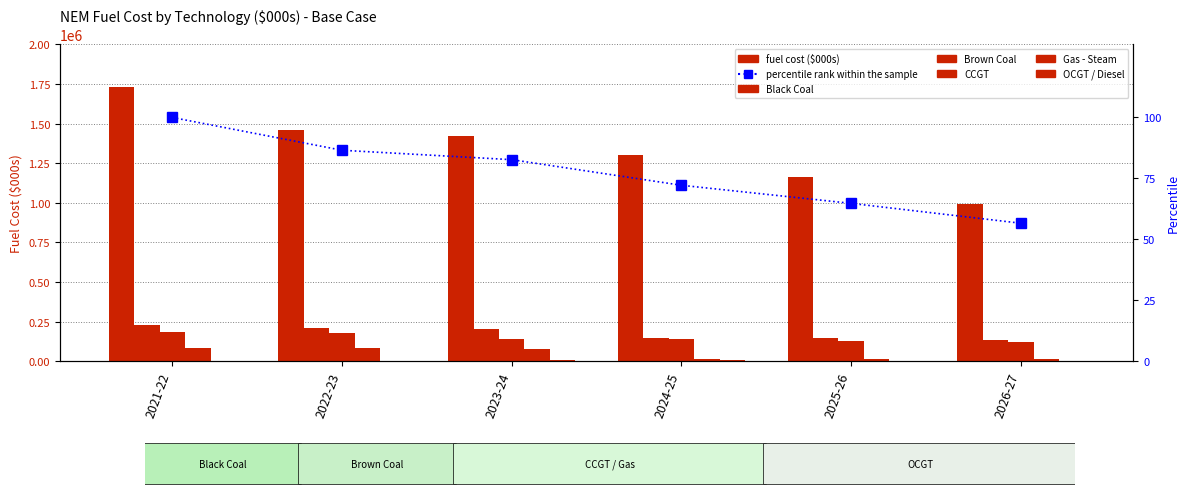

Which series changed the most between 2022-23 and 2024-25?

Black Coal